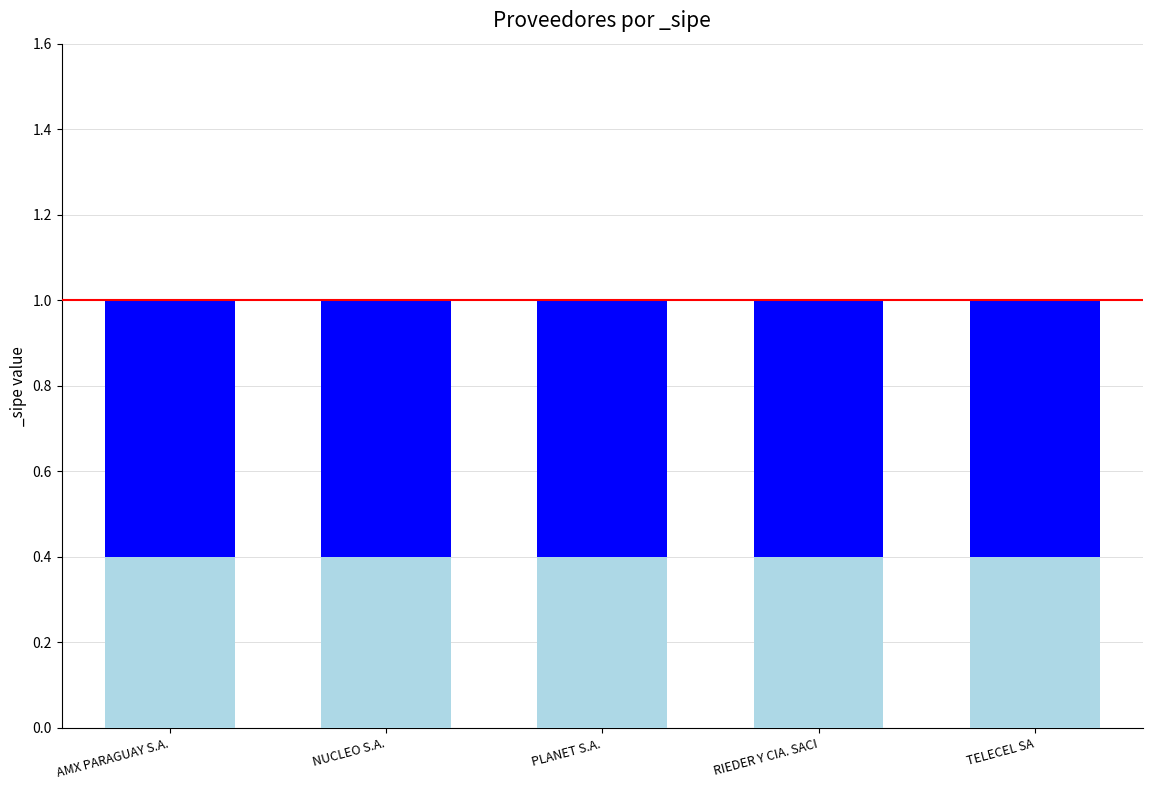

What is the total value across all series at TELECEL SA?

1.0